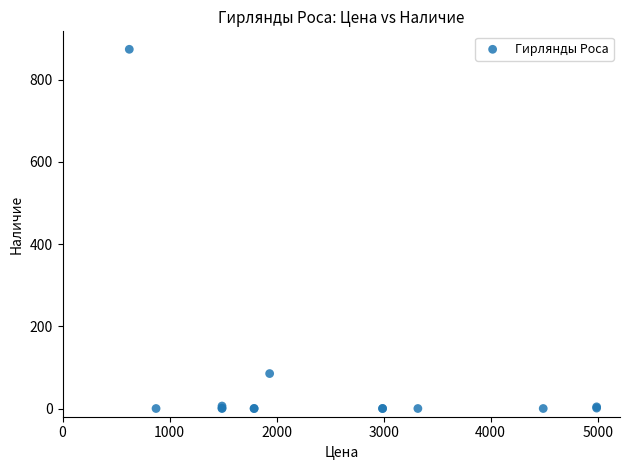

What Y value in the scatter plot is closest to 437?

85